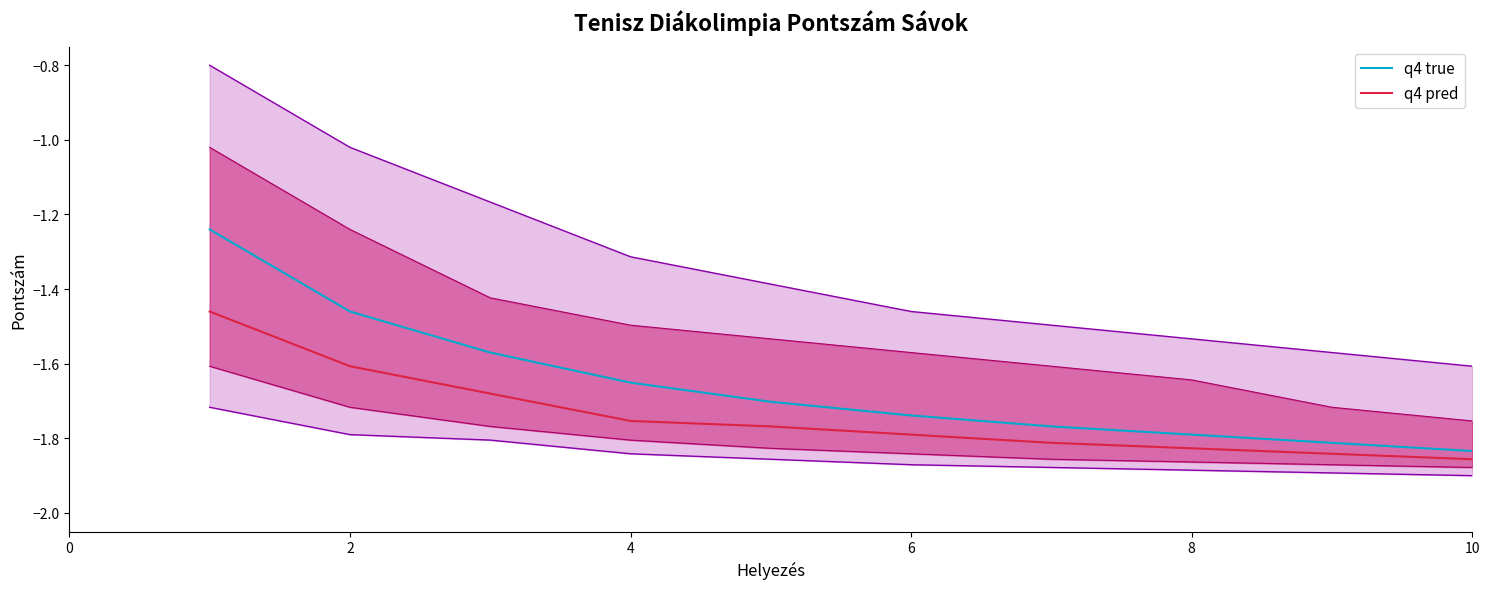

True or false: q4 true has more than 0 points higher than both neighbors.

False